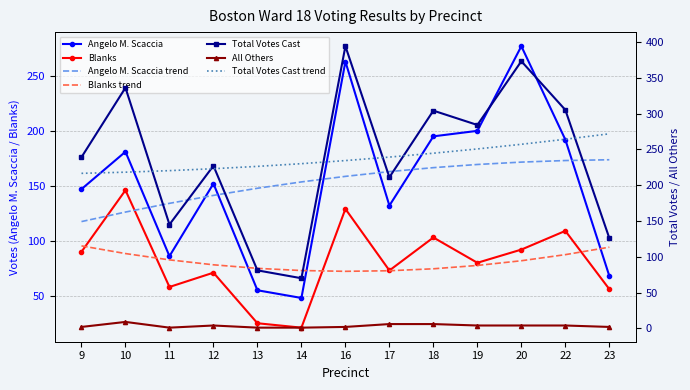

Count the number of data series in this chart.

4